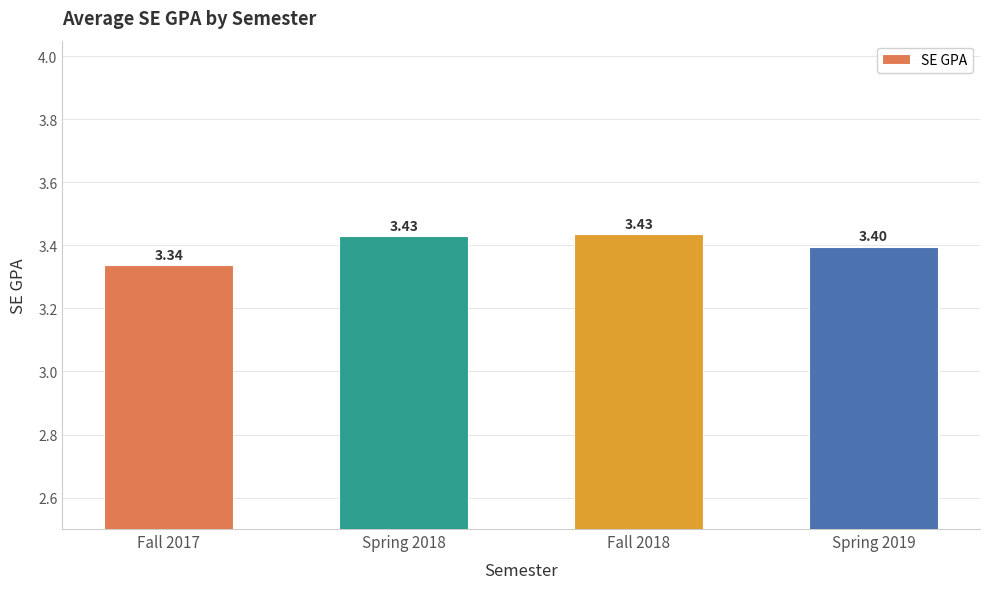

What is the average value?

3.4